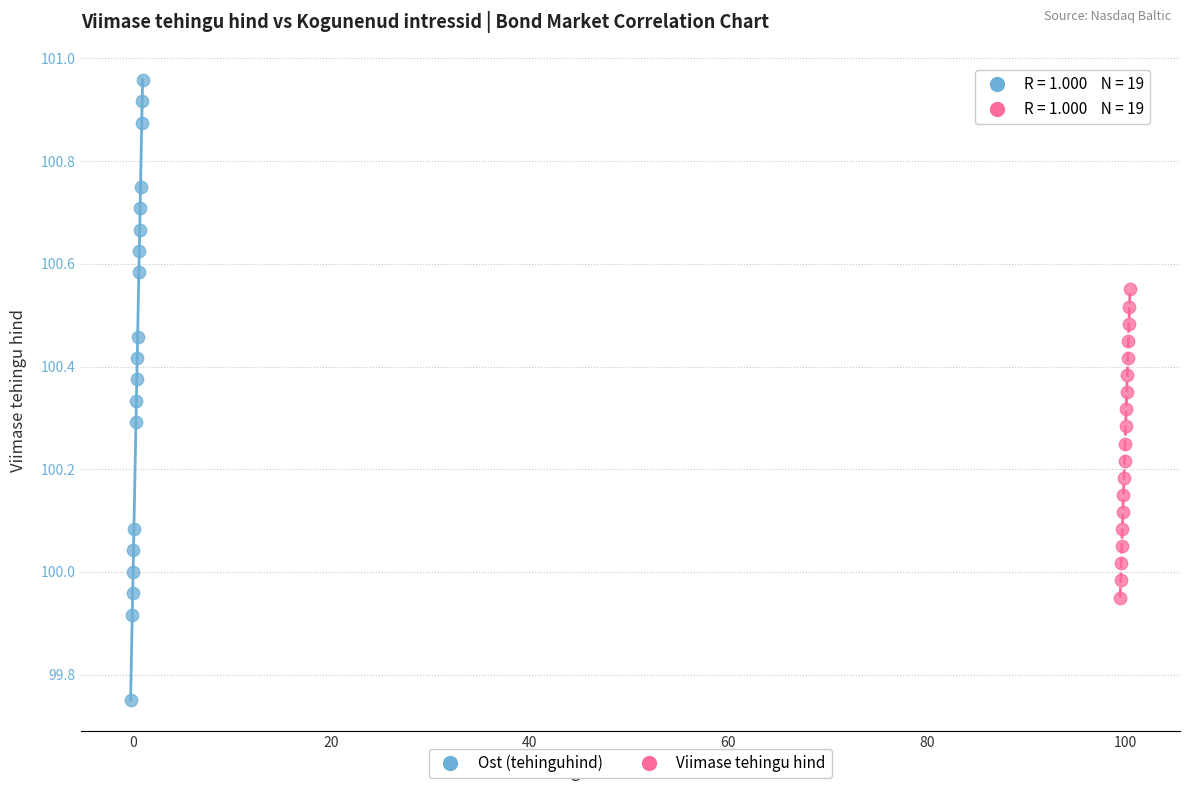

Which series contains the lowest Y value?

Ost (tehinguhind)